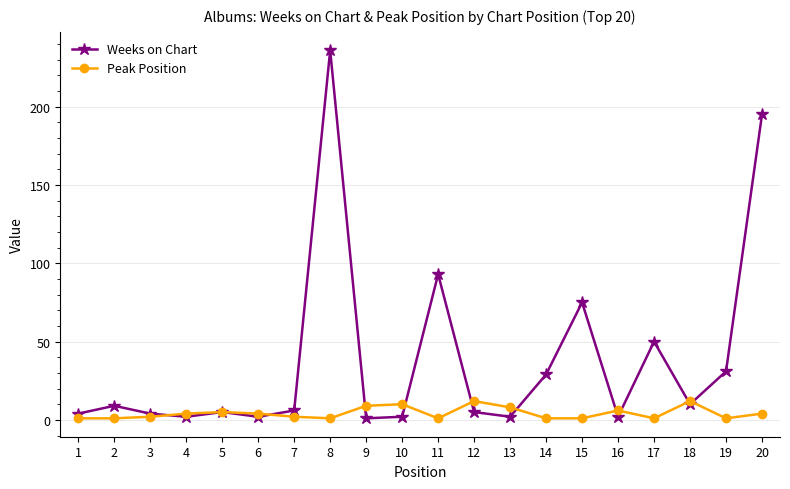

Which series has the largest range (max minus min)?

Weeks on Chart